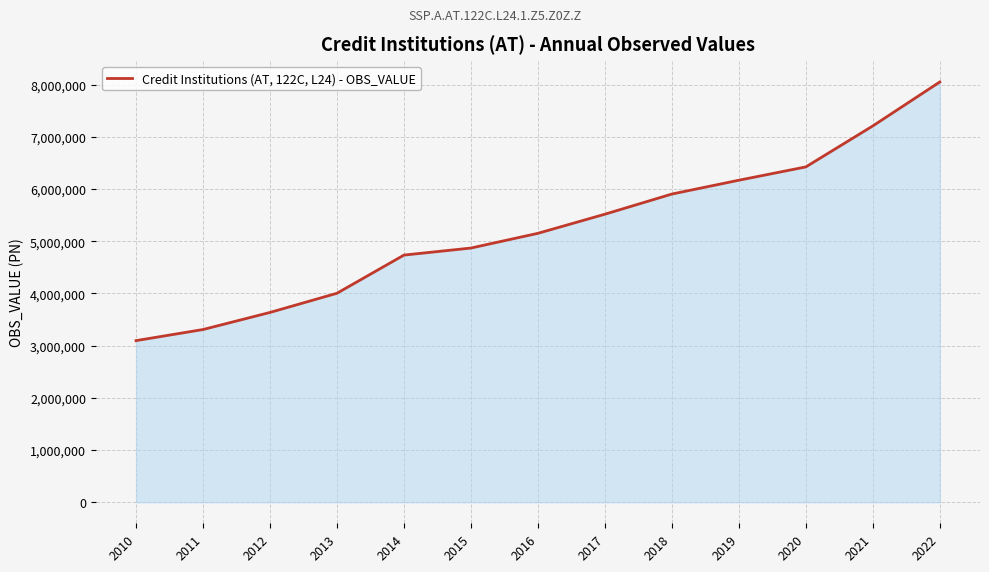

Reading right to left, extract all data points from this chart.

8051839	7209706	6424454	6169456	5904516	5518402	5152293	4870221	4735241	4004022	3636489	3309152	3096619